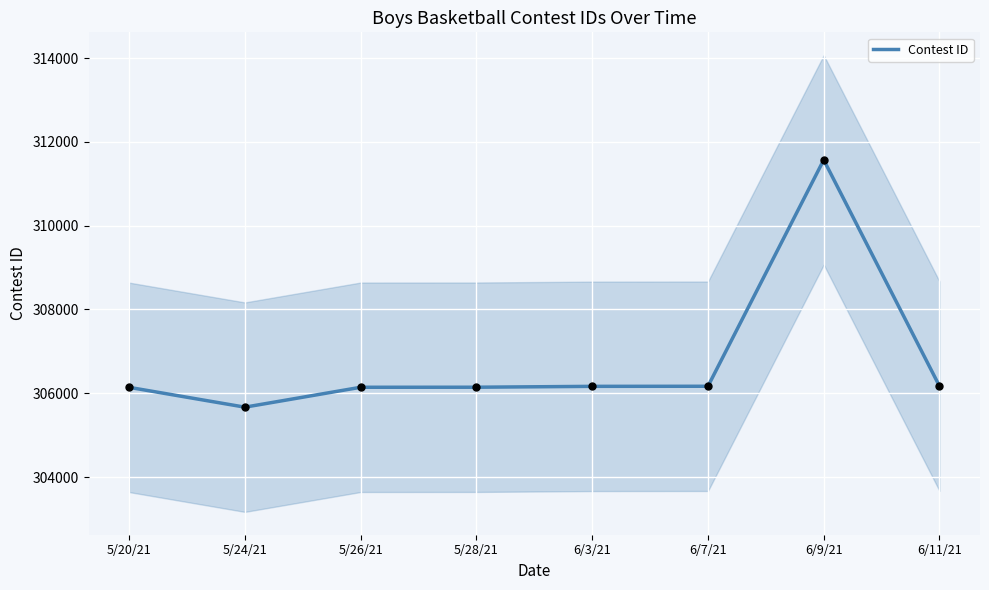

Between 5/24/21 and 5/28/21, which is larger?

5/28/21